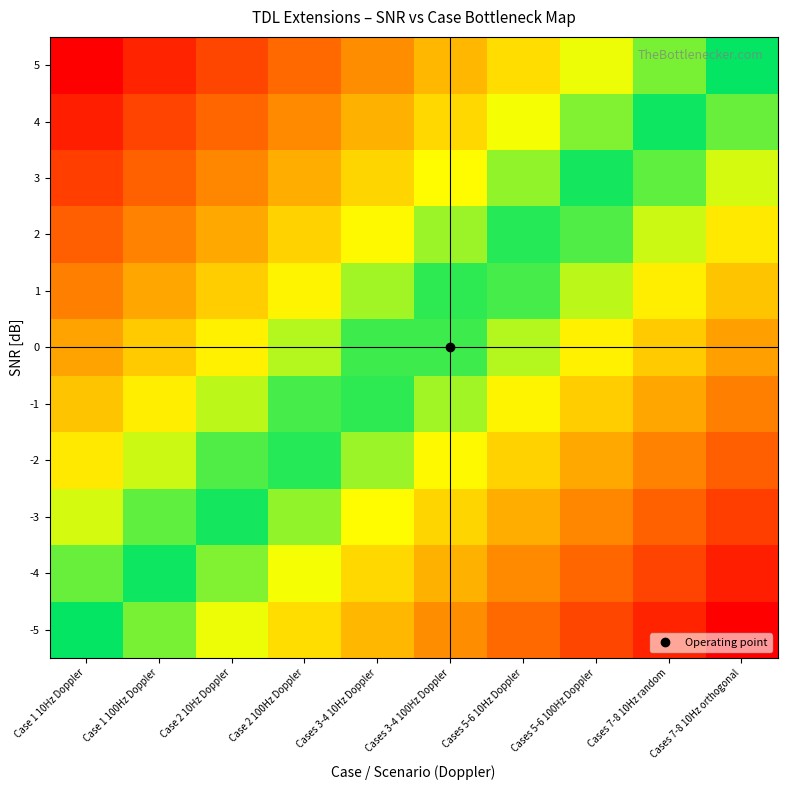

Reading right to left, list all the values displayed in this chart.

-5: Cases 7-8 10Hz orthogonal=1.0	Cases 7-8 10Hz random=0.9	Cases 5-6 100Hz Doppler=0.9	Cases 5-6 10Hz Doppler=0.8	Cases 3-4 100Hz Doppler=0.8	Cases 3-4 10Hz Doppler=0.7	Case 2 100Hz Doppler=0.7	Case 2 10Hz Doppler=0.6	Case 1 100Hz Doppler=0.6	Case 1 10Hz Doppler=0.5
-4: Cases 7-8 10Hz orthogonal=0.9	Cases 7-8 10Hz random=0.9	Cases 5-6 100Hz Doppler=0.8	Cases 5-6 10Hz Doppler=0.8	Cases 3-4 100Hz Doppler=0.7	Cases 3-4 10Hz Doppler=0.7	Case 2 100Hz Doppler=0.6	Case 2 10Hz Doppler=0.6	Case 1 100Hz Doppler=0.5	Case 1 10Hz Doppler=0.5
-3: Cases 7-8 10Hz orthogonal=0.9	Cases 7-8 10Hz random=0.8	Cases 5-6 100Hz Doppler=0.8	Cases 5-6 10Hz Doppler=0.7	Cases 3-4 100Hz Doppler=0.7	Cases 3-4 10Hz Doppler=0.6	Case 2 100Hz Doppler=0.6	Case 2 10Hz Doppler=0.5	Case 1 100Hz Doppler=0.5	Case 1 10Hz Doppler=0.4
-2: Cases 7-8 10Hz orthogonal=0.8	Cases 7-8 10Hz random=0.8	Cases 5-6 100Hz Doppler=0.7	Cases 5-6 10Hz Doppler=0.7	Cases 3-4 100Hz Doppler=0.6	Cases 3-4 10Hz Doppler=0.6	Case 2 100Hz Doppler=0.5	Case 2 10Hz Doppler=0.5	Case 1 100Hz Doppler=0.4	Case 1 10Hz Doppler=0.3
-1: Cases 7-8 10Hz orthogonal=0.8	Cases 7-8 10Hz random=0.7	Cases 5-6 100Hz Doppler=0.7	Cases 5-6 10Hz Doppler=0.6	Cases 3-4 100Hz Doppler=0.6	Cases 3-4 10Hz Doppler=0.5	Case 2 100Hz Doppler=0.5	Case 2 10Hz Doppler=0.4	Case 1 100Hz Doppler=0.4	Case 1 10Hz Doppler=0.3
0: Cases 7-8 10Hz orthogonal=0.8	Cases 7-8 10Hz random=0.7	Cases 5-6 100Hz Doppler=0.6	Cases 5-6 10Hz Doppler=0.6	Cases 3-4 100Hz Doppler=0.5	Cases 3-4 10Hz Doppler=0.5	Case 2 100Hz Doppler=0.4	Case 2 10Hz Doppler=0.4	Case 1 100Hz Doppler=0.3	Case 1 10Hz Doppler=0.2
1: Cases 7-8 10Hz orthogonal=0.7	Cases 7-8 10Hz random=0.6	Cases 5-6 100Hz Doppler=0.6	Cases 5-6 10Hz Doppler=0.5	Cases 3-4 100Hz Doppler=0.5	Cases 3-4 10Hz Doppler=0.4	Case 2 100Hz Doppler=0.4	Case 2 10Hz Doppler=0.3	Case 1 100Hz Doppler=0.3	Case 1 10Hz Doppler=0.2
2: Cases 7-8 10Hz orthogonal=0.7	Cases 7-8 10Hz random=0.6	Cases 5-6 100Hz Doppler=0.5	Cases 5-6 10Hz Doppler=0.5	Cases 3-4 100Hz Doppler=0.4	Cases 3-4 10Hz Doppler=0.4	Case 2 100Hz Doppler=0.3	Case 2 10Hz Doppler=0.3	Case 1 100Hz Doppler=0.2	Case 1 10Hz Doppler=0.2
3: Cases 7-8 10Hz orthogonal=0.6	Cases 7-8 10Hz random=0.5	Cases 5-6 100Hz Doppler=0.5	Cases 5-6 10Hz Doppler=0.4	Cases 3-4 100Hz Doppler=0.4	Cases 3-4 10Hz Doppler=0.3	Case 2 100Hz Doppler=0.3	Case 2 10Hz Doppler=0.2	Case 1 100Hz Doppler=0.2	Case 1 10Hz Doppler=0.1
4: Cases 7-8 10Hz orthogonal=0.6	Cases 7-8 10Hz random=0.5	Cases 5-6 100Hz Doppler=0.4	Cases 5-6 10Hz Doppler=0.4	Cases 3-4 100Hz Doppler=0.3	Cases 3-4 10Hz Doppler=0.3	Case 2 100Hz Doppler=0.2	Case 2 10Hz Doppler=0.2	Case 1 100Hz Doppler=0.1	Case 1 10Hz Doppler=0.0
5: Cases 7-8 10Hz orthogonal=0.5	Cases 7-8 10Hz random=0.4	Cases 5-6 100Hz Doppler=0.4	Cases 5-6 10Hz Doppler=0.3	Cases 3-4 100Hz Doppler=0.3	Cases 3-4 10Hz Doppler=0.2	Case 2 100Hz Doppler=0.2	Case 2 10Hz Doppler=0.1	Case 1 100Hz Doppler=0.1	Case 1 10Hz Doppler=0.0